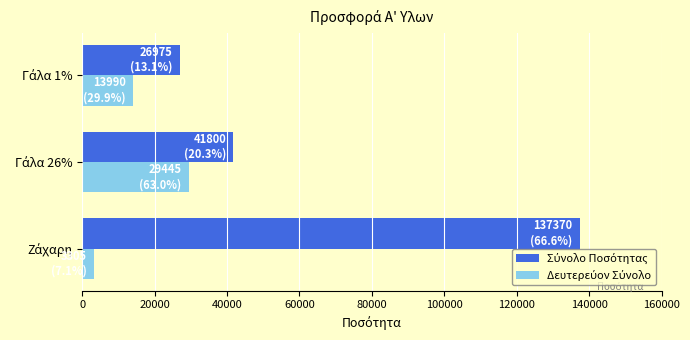

What is the greatest value displayed?

137370